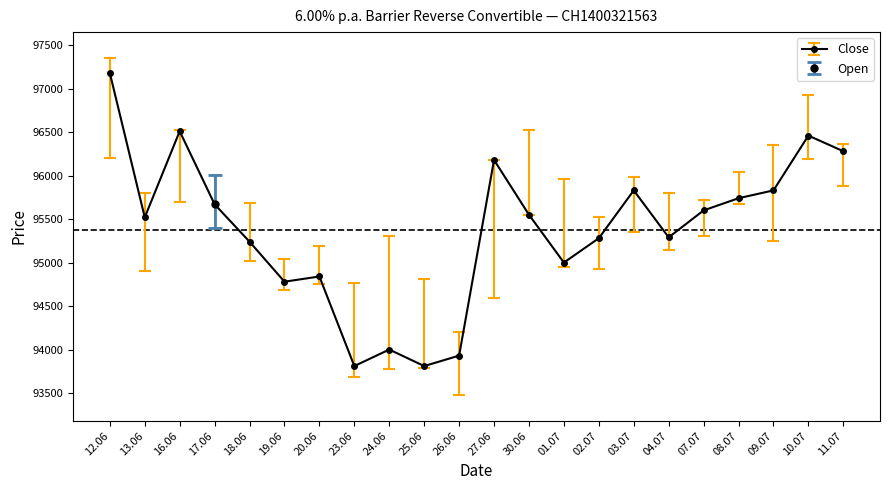

What is the value of the Close point at the 3rd from the left?

96510